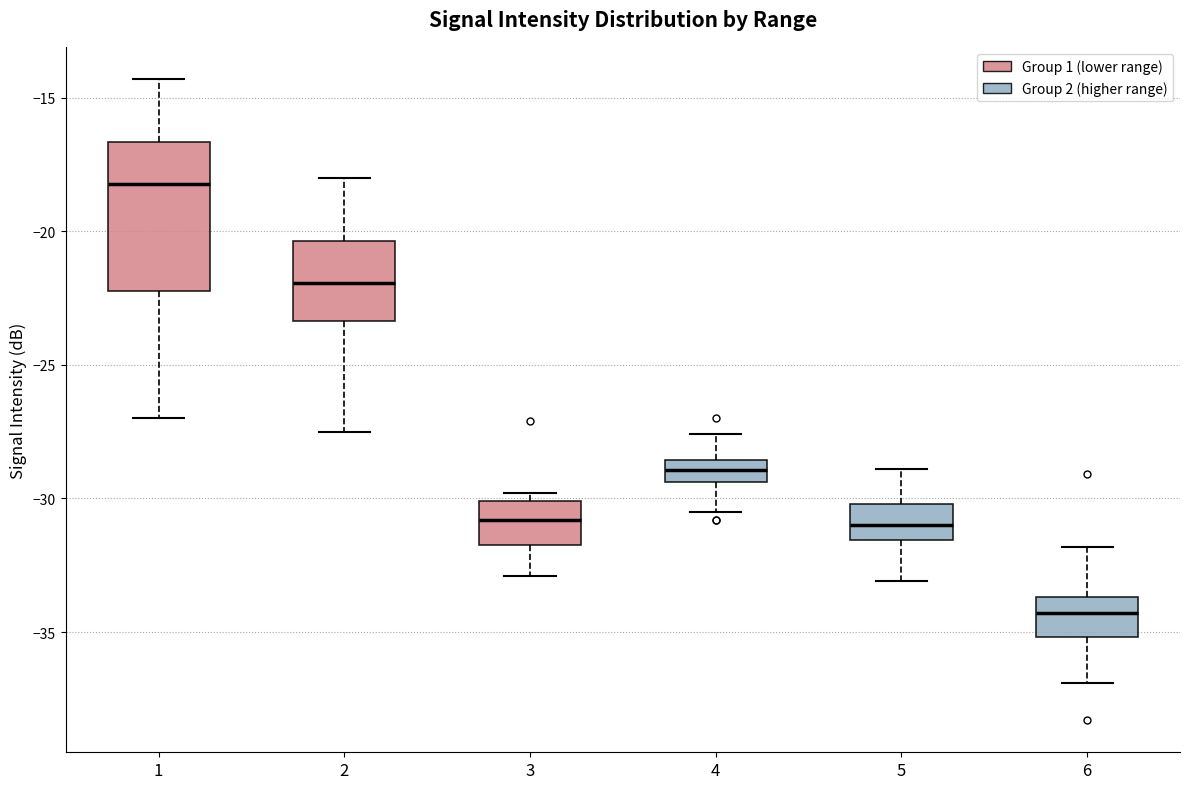

Reading left to right, transcribe this box plot: for each box, give where its median line is, the range the box spans, and where its two whiskers end, as read against the y-axis. The values are not printed on the chart, so give them approximately, as read against the axis.

1: median -18.0, box -22.0 to -16.5, whiskers -27.0 to -14.5
2: median -22.0, box -23.5 to -20.5, whiskers -27.5 to -18.0
3: median -31.0, box -31.5 to -30.0, whiskers -33.0 to -30.0 (just above the box's upper edge)
4: median -29.0, box -29.5 to -28.5, whiskers -30.5 to -27.5
5: median -31.0, box -31.5 to -30.0, whiskers -33.0 to -29.0
6: median -34.5, box -35.0 to -33.5, whiskers -37.0 to -32.0